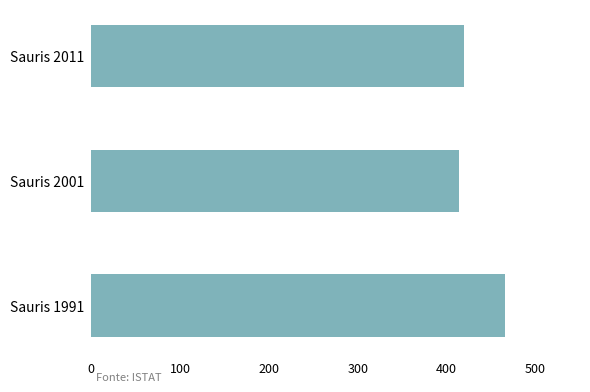

Which label corresponds to the smallest value in the chart?

Sauris 2001